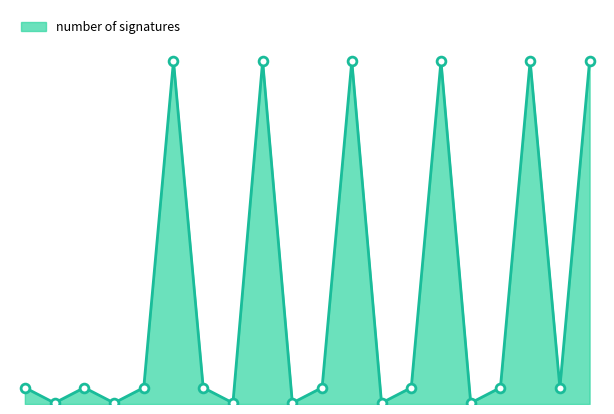

How many lines are shown in the chart?

1